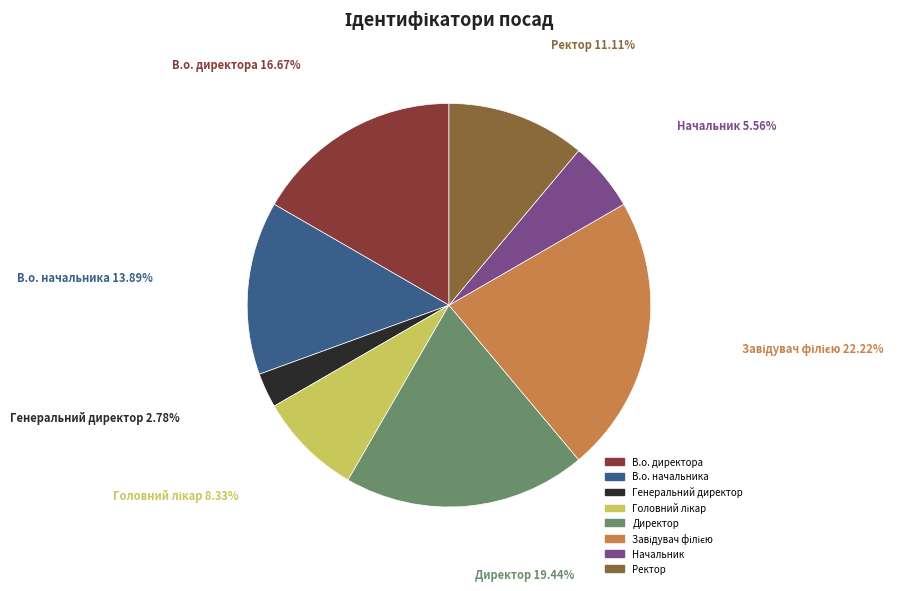

What is the smallest slice in the pie chart?

Генеральний директор